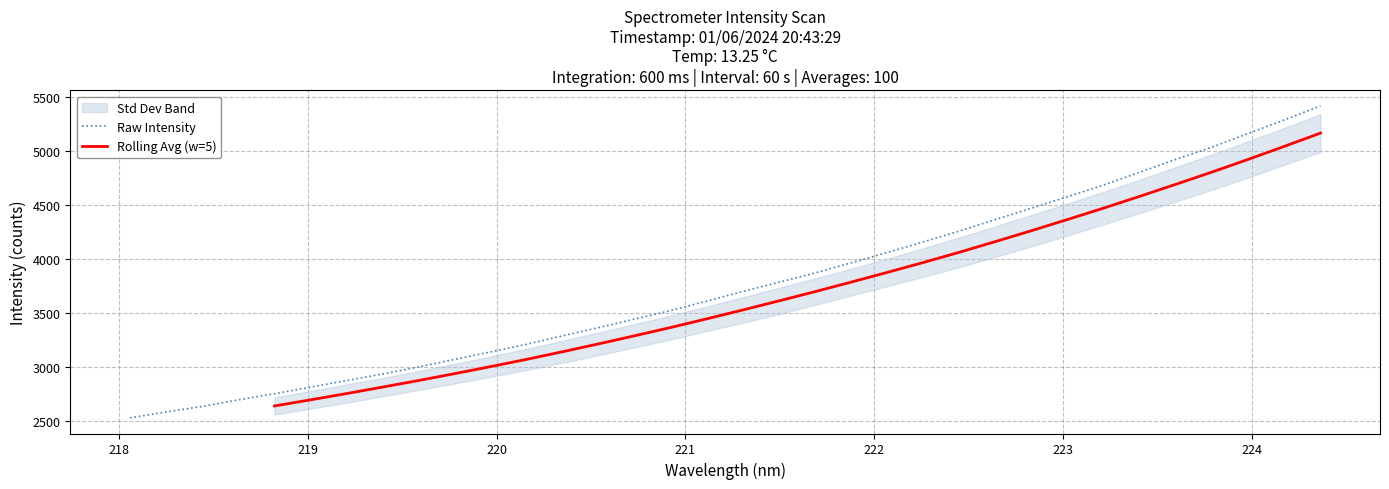

What is the difference between the maximum and second lowest values?

2833.5